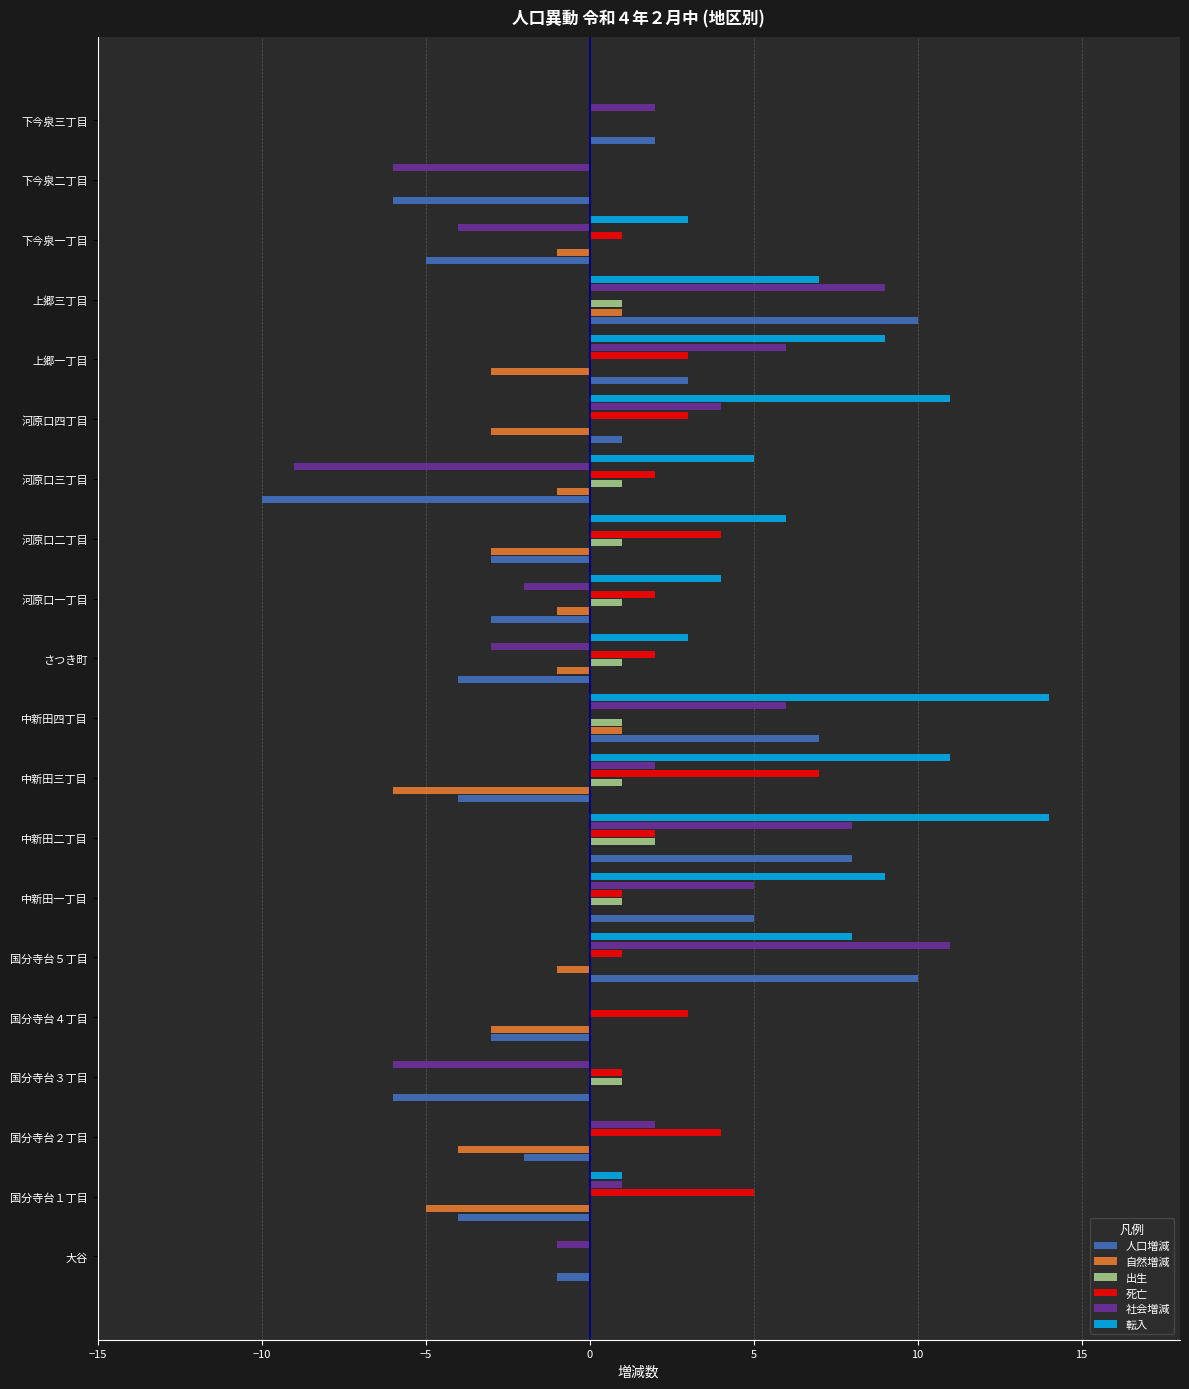

What is the sum of the 人口増減 values at 中新田一丁目 and 河原口三丁目?

-5